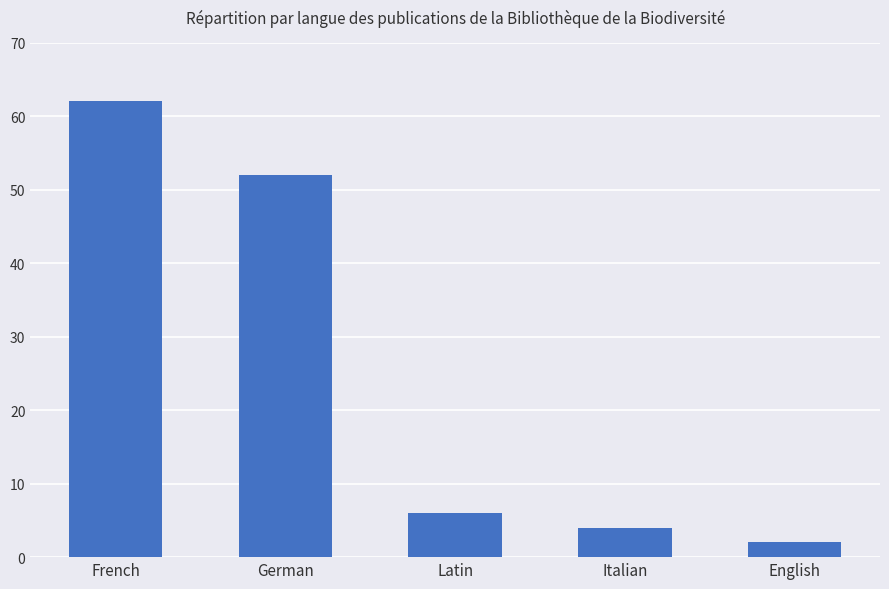

What is the value of the 2nd bar from the left?

52